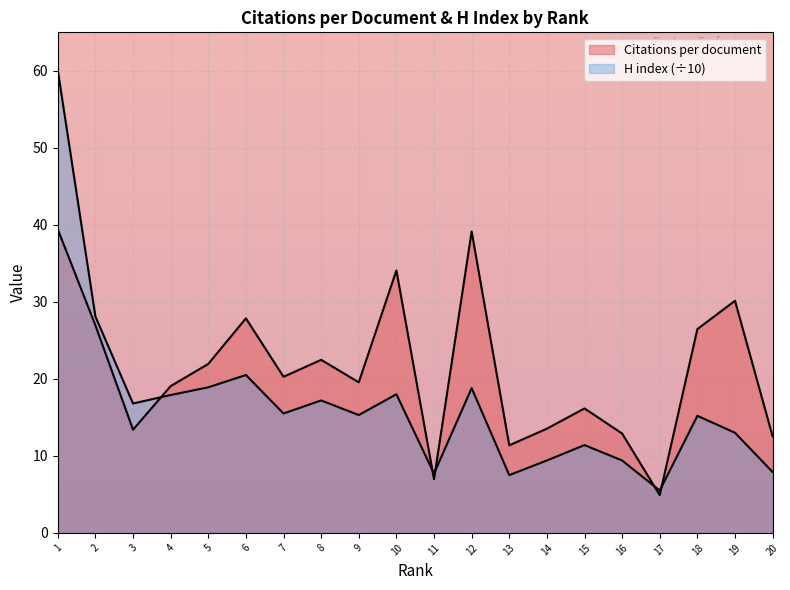

At 4, list the series in order from smallest to largest.

H index, Citations per document